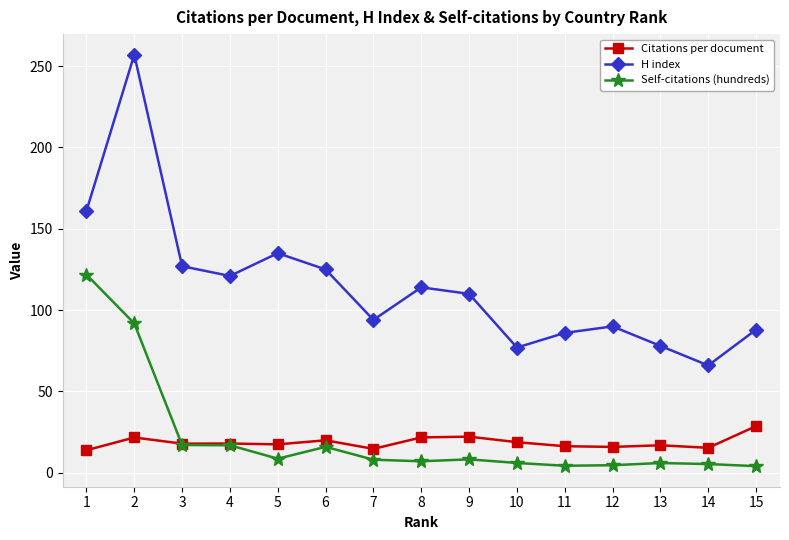

True or false: Citations per document and H index cross at least once.

False